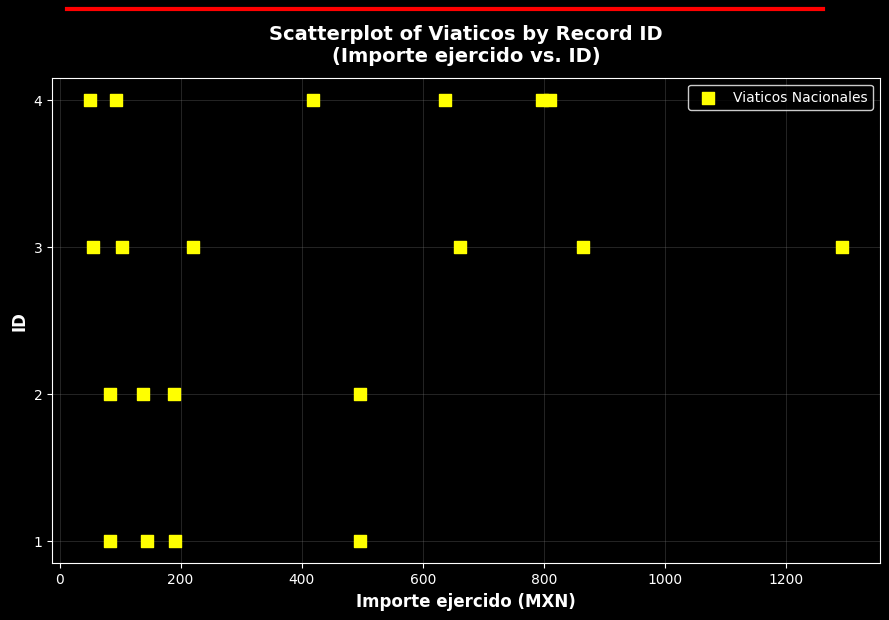

What is the range of Y values (max minus min)?

3